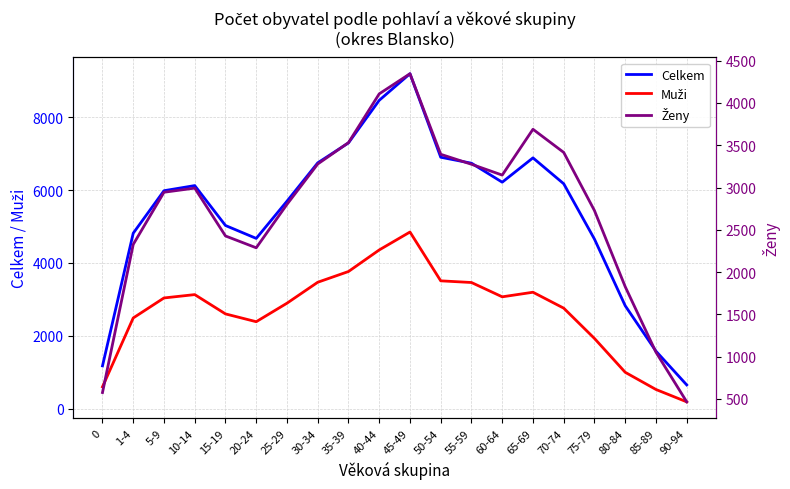

What is the label of the 9th point from the left?

35-39